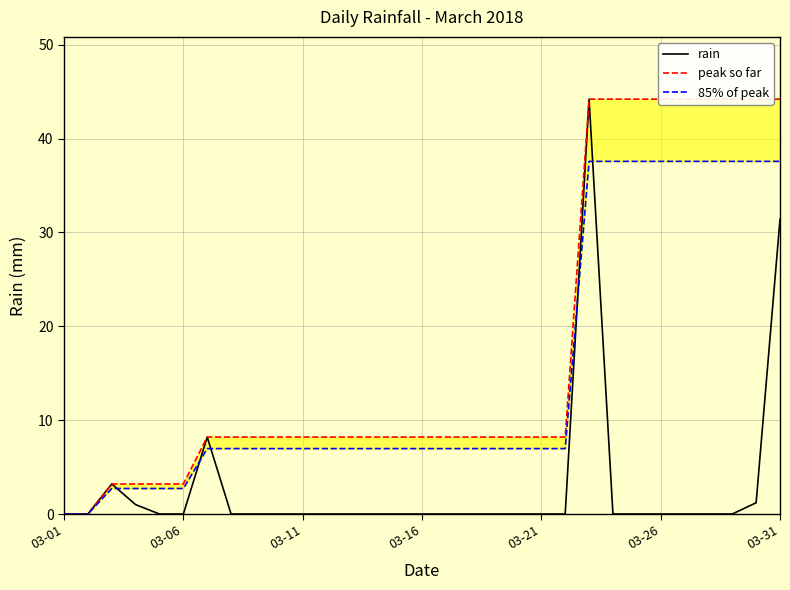

Is it true that rain equals 0.0 at 03-26?

True